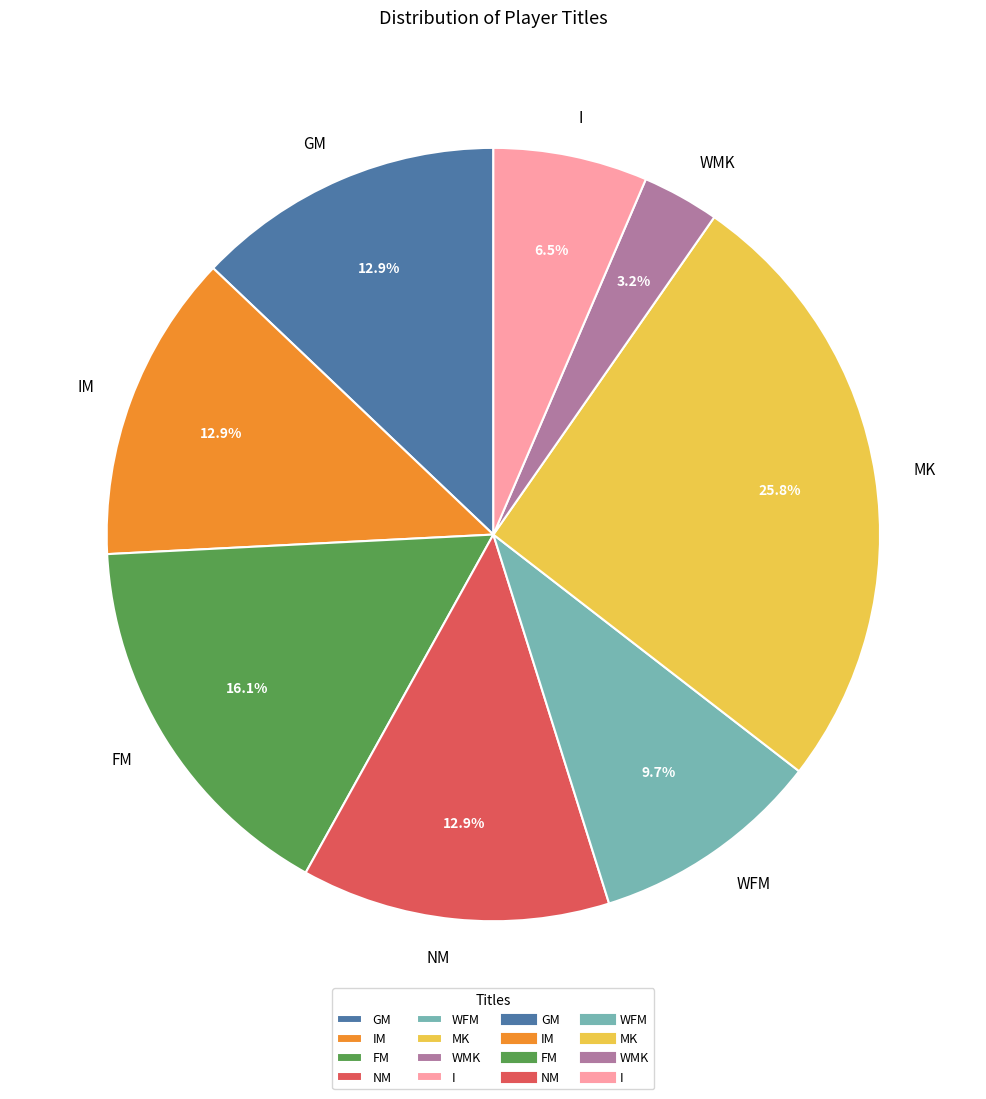

Which slice is the largest?

MK